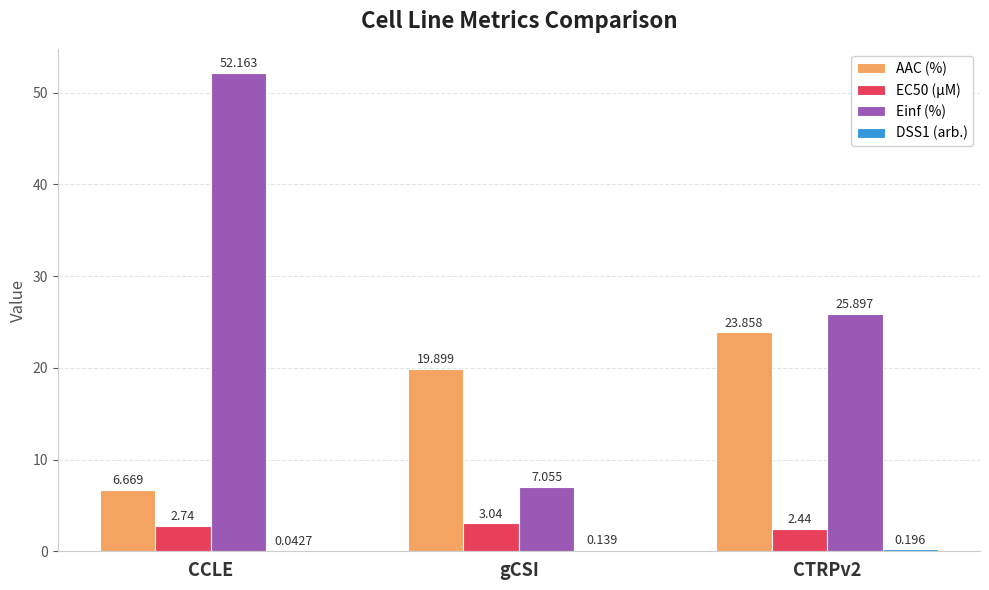

What is the average value of the AAC (%) series?

16.8